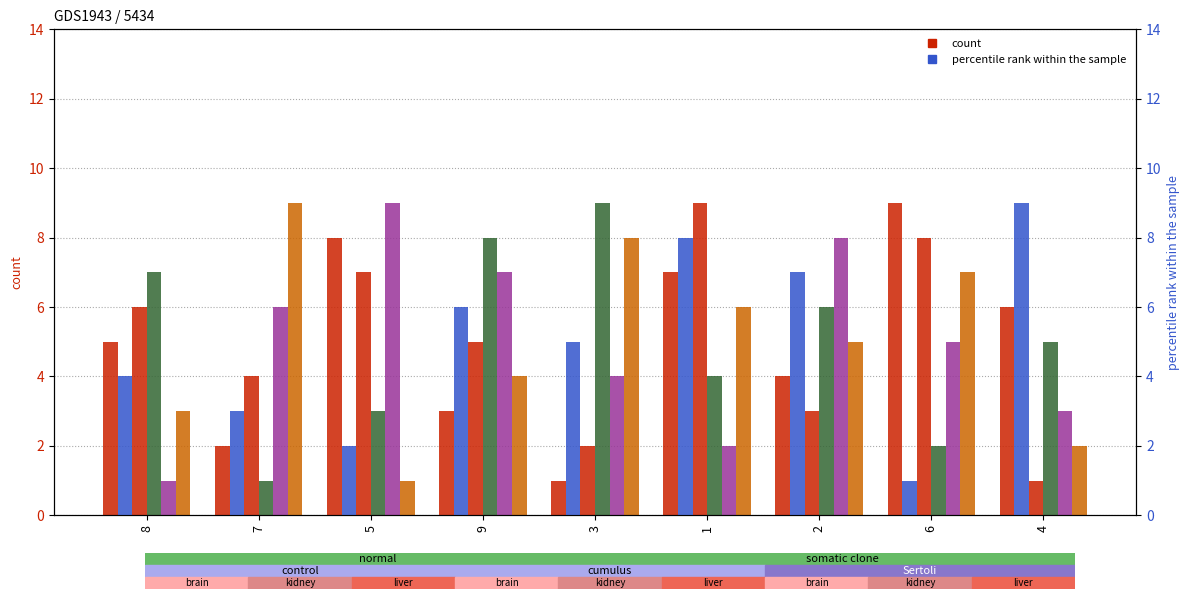

Which has a higher value, 3 or 8?

8